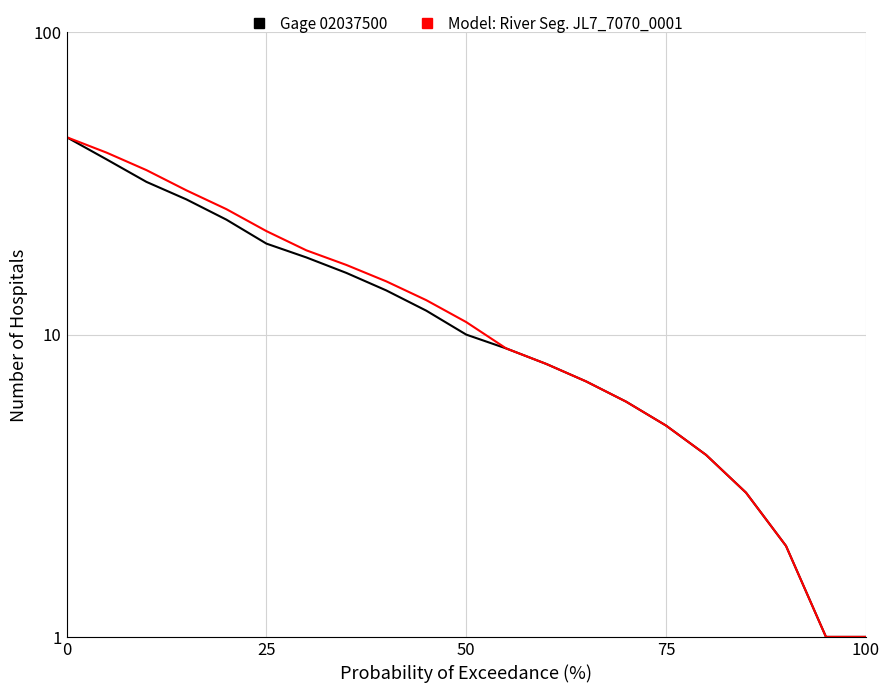

True or false: Gage 02037500 and Model: River Seg. JL7_7070_0001 intersect in this chart.

False